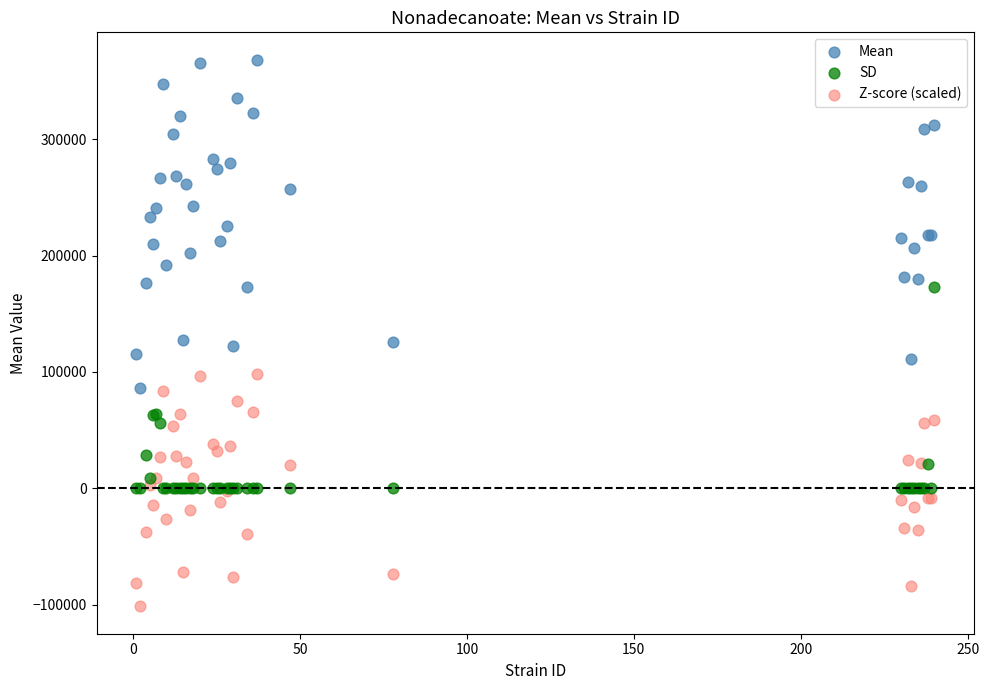

Which series reaches the minimum Y coordinate?

Z-score (scaled)